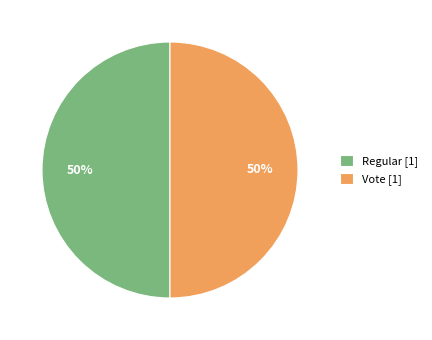

Is it true that Regular [1] is 50% of the pie?

True